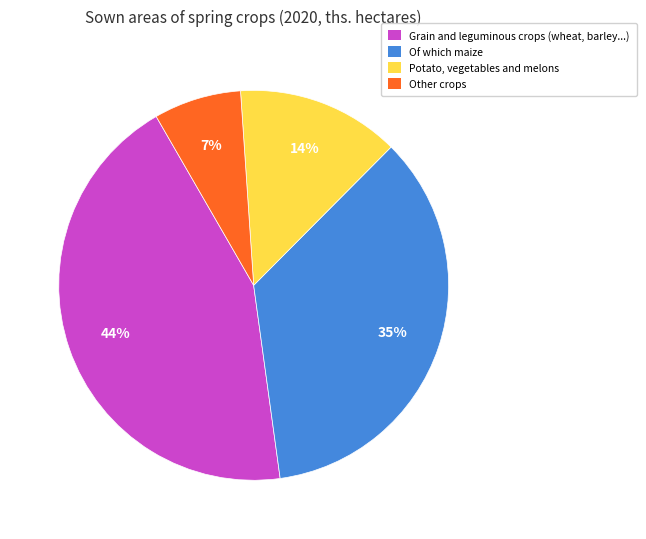

Do Grain and leguminous crops (wheat, barley...) and Of which maize together represent more than half of the pie?

Yes